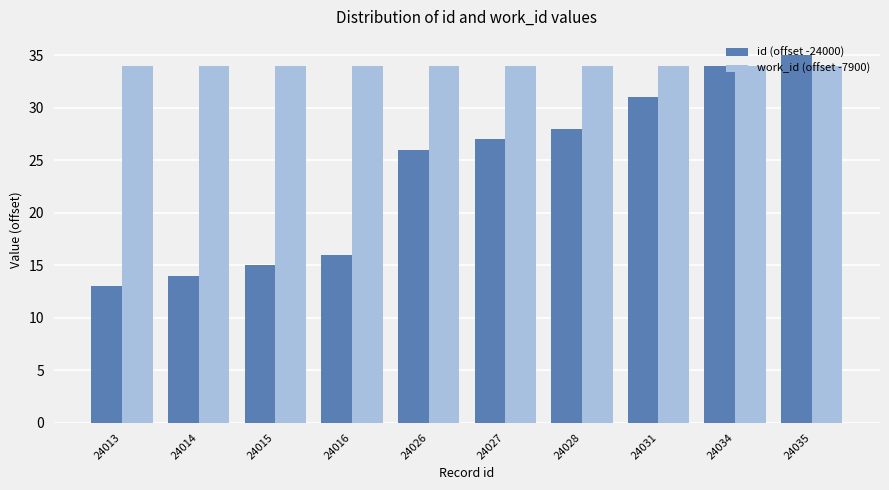

What is the total value across all series at 24013?

47